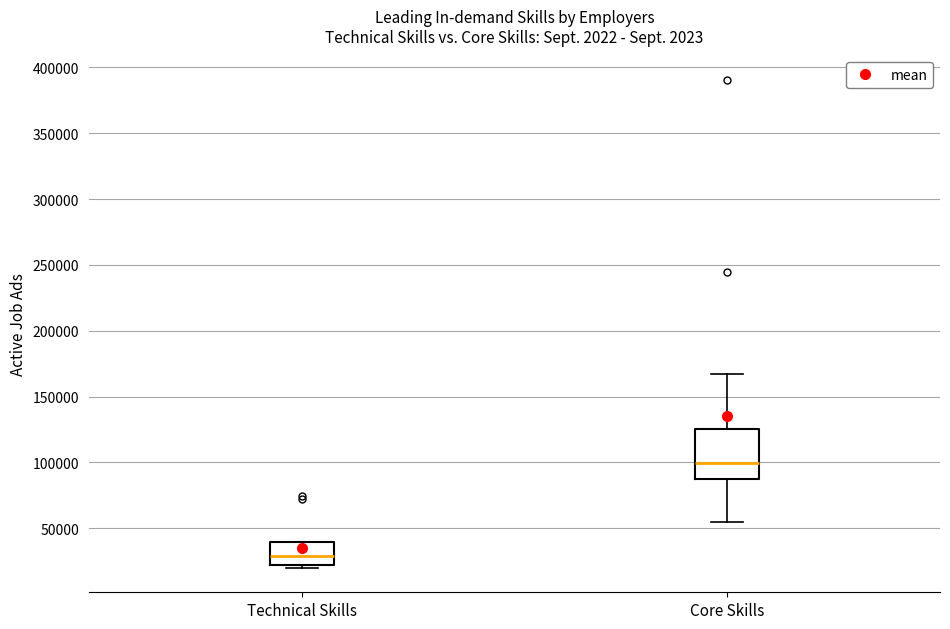

Reading left to right, transcribe this box plot: for each box, give where its median line is, the range the box spans, and where its two whiskers end, as read against the y-axis. The values are not printed on the chart, so give them approximately, as read against the axis.

Technical Skills: median 30000, box 20000 to 40000, whiskers 20000 (just below the box's lower edge) to 40000
Core Skills: median 100000, box 85000 to 125000, whiskers 55000 to 165000